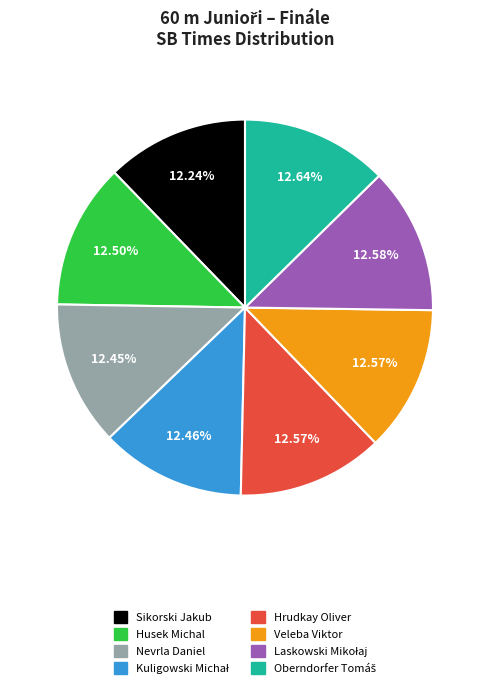

The Sikorski Jakub slice represents 19% of the pie. True or false?

False